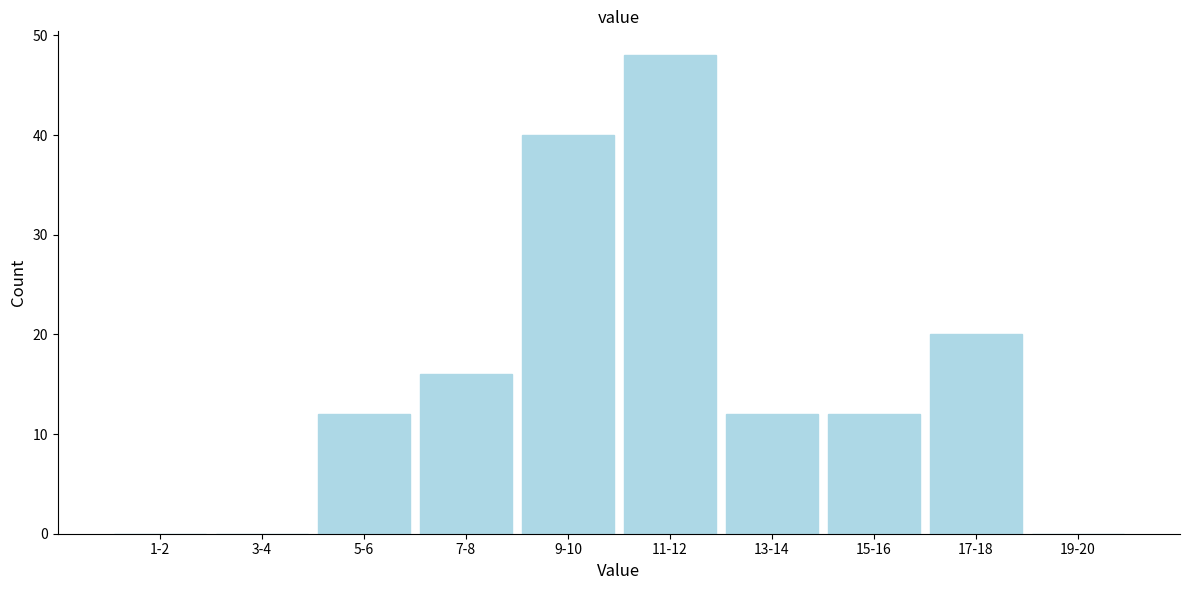

Reading right to left, what are all the values shown in this chart?

19-20=0	17-18=20	15-16=12	13-14=12	11-12=48	9-10=40	7-8=16	5-6=12	3-4=0	1-2=0